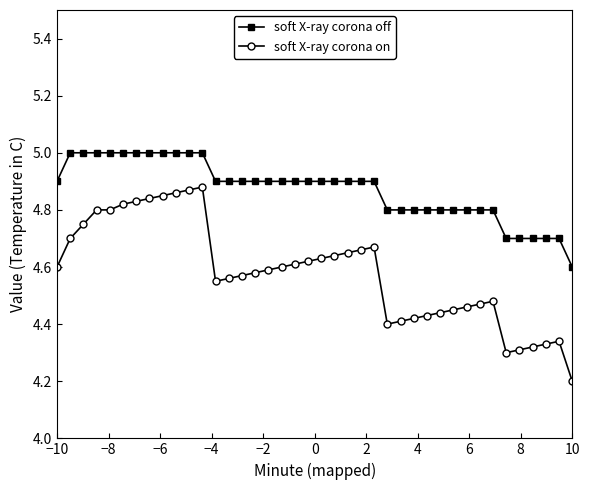

Which series has the widest spread of values?

soft X-ray corona on